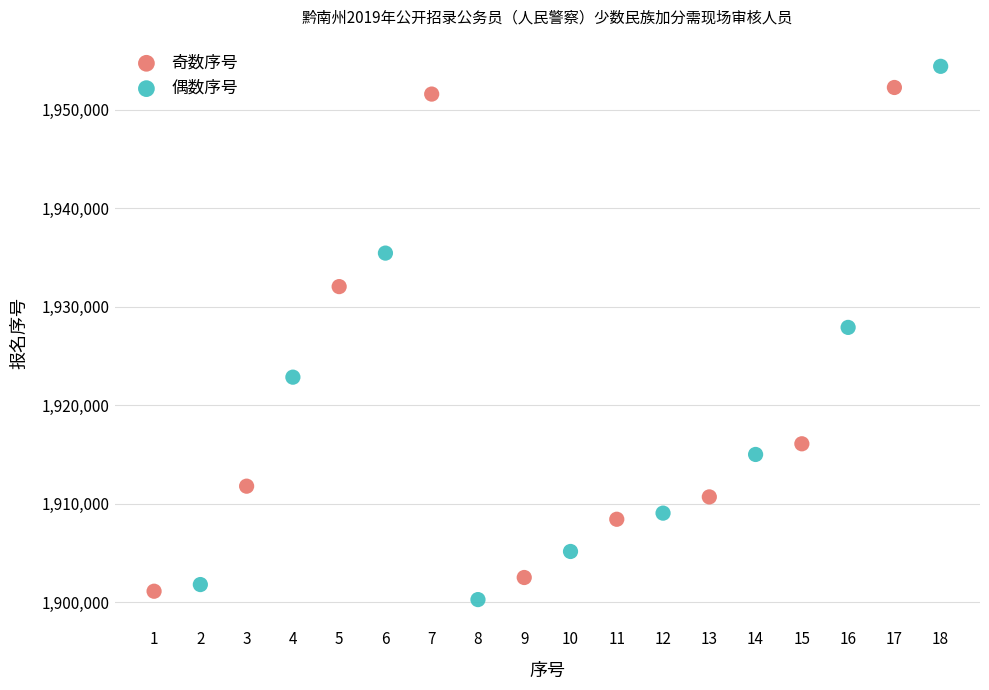

What are all the series names shown in the legend?

奇数序号, 偶数序号